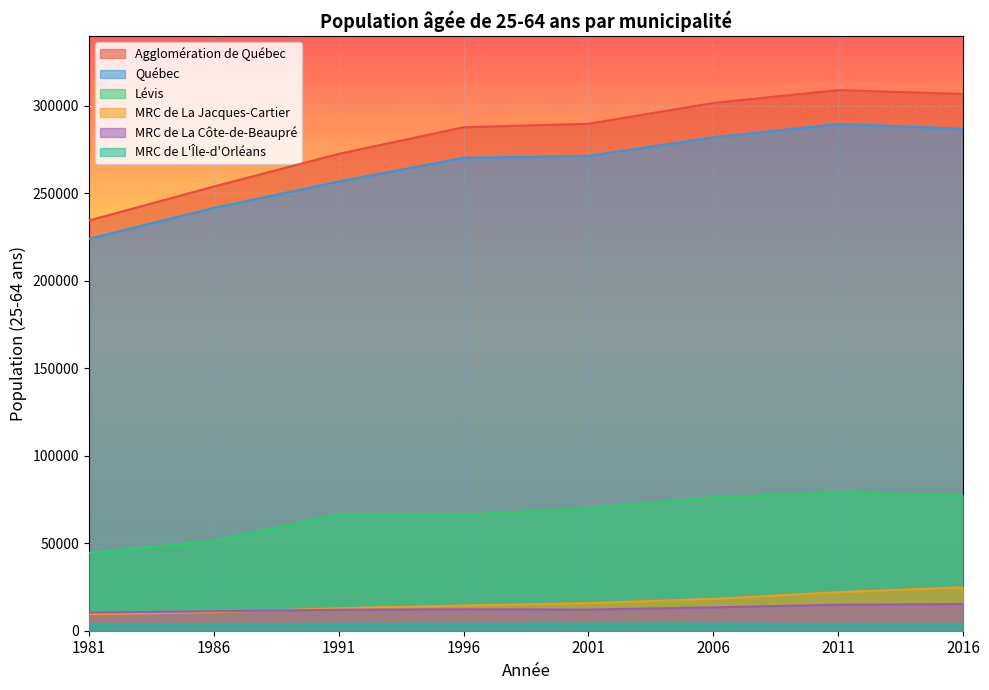

True or false: MRC de La Côte-de-Beaupré and MRC de L'Île-d'Orléans cross at least once.

False